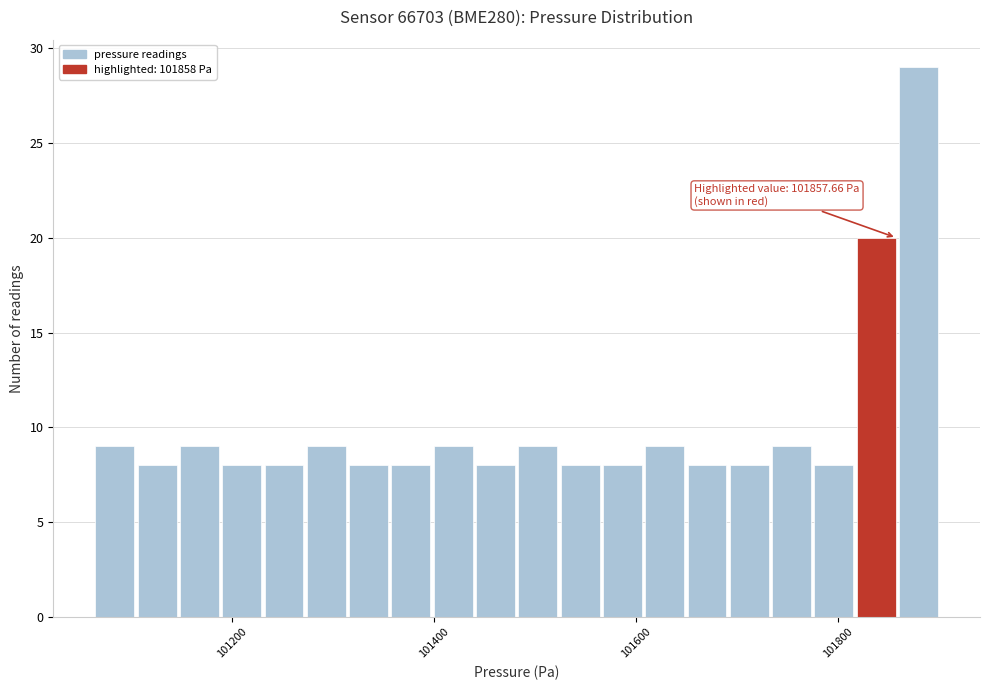

Around what value on the x-axis is the tallest bar? Give the approximate position of its centre, as read against the axis.

101880